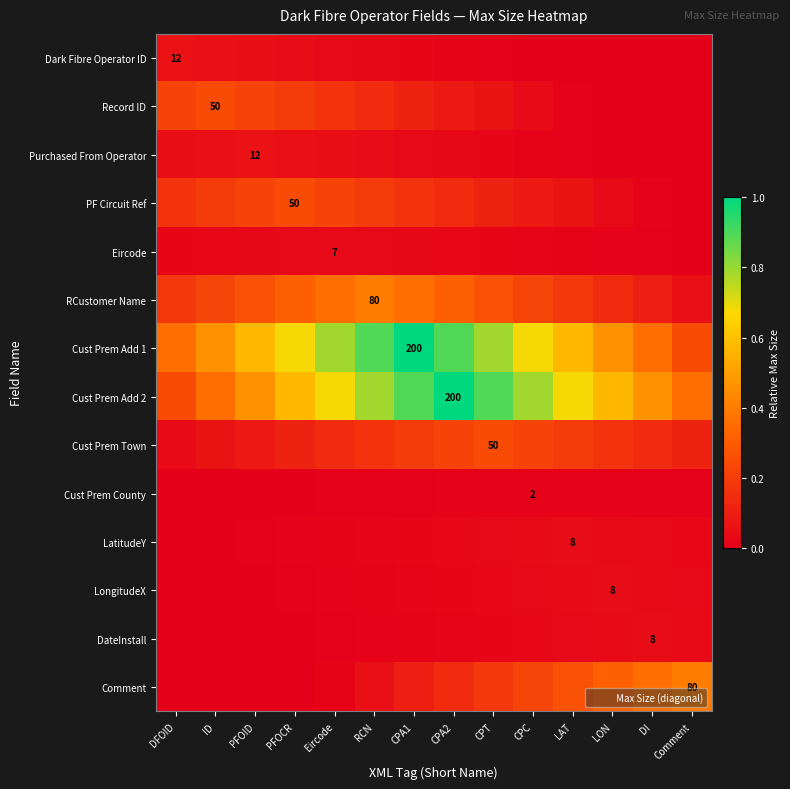

The value of RCustomer Name at ID is 0.2. True or false?

True